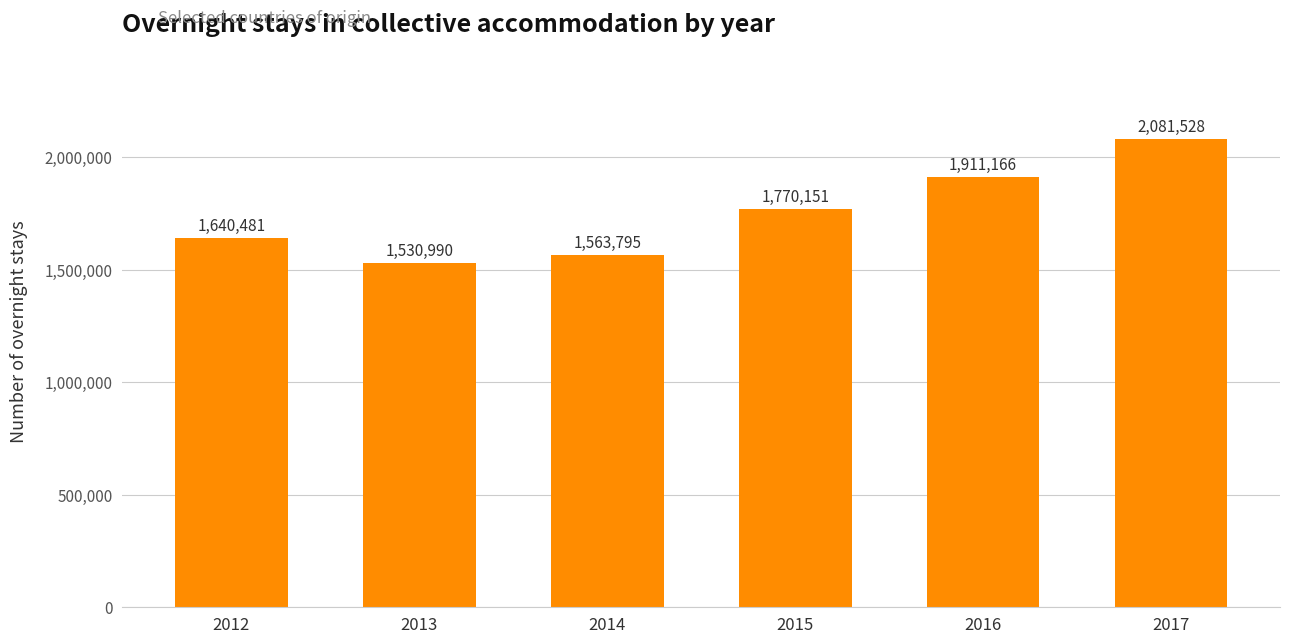

Rank the categories by value from lowest to highest.

2013, 2014, 2012, 2015, 2016, 2017